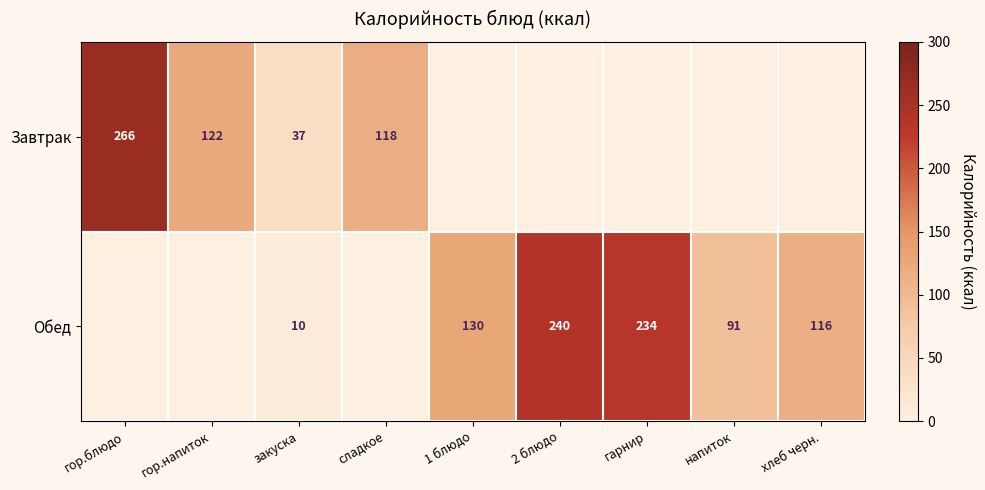

Is it true that Обед equals 144 at напиток?

False